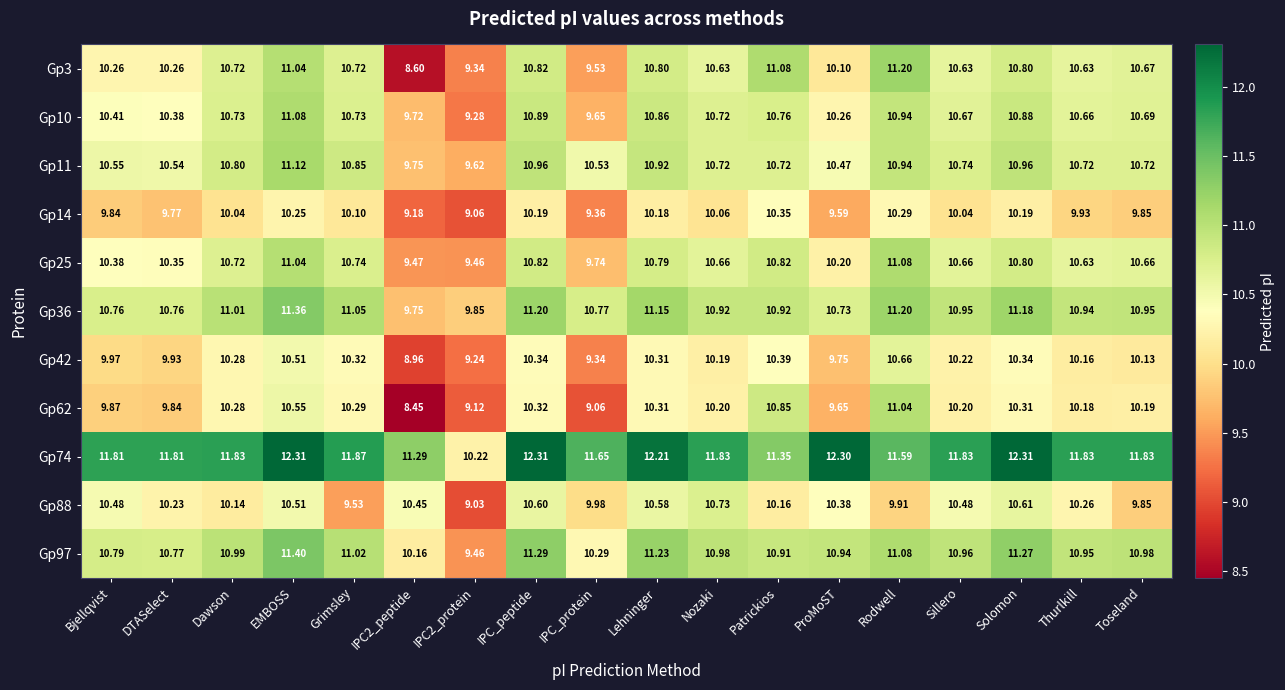

At which label does Gp62 reach its peak?

Rodwell